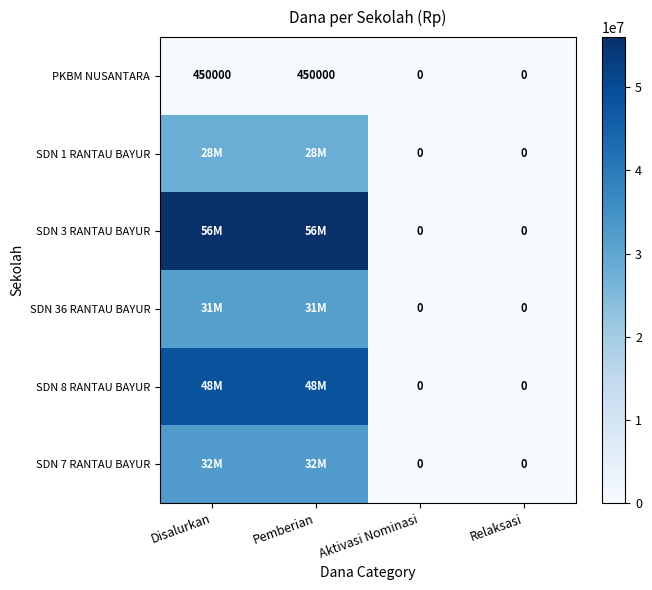

At which category is the sum across all series the highest?

Disalurkan